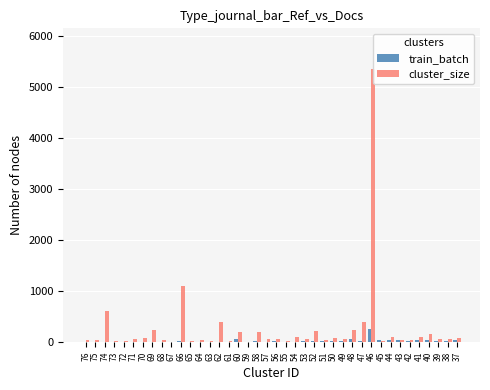

The train_batch series shows 39 at 51. True or false?

False